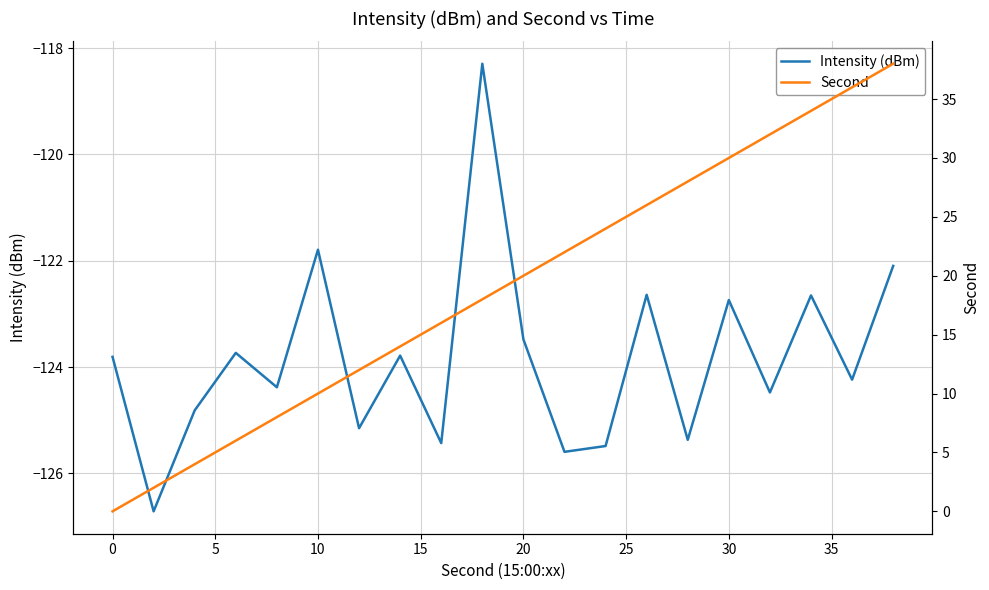

Where does the Intensity (dBm) series first go above -123?

10